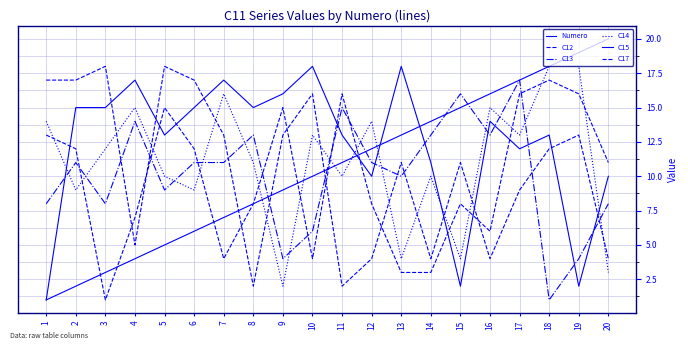

How many intersections are there between Numero and C13?

5